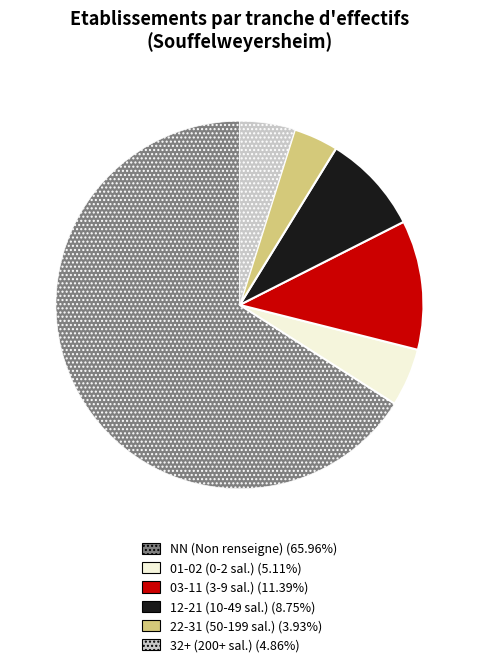

Is there a majority slice in this chart?

Yes